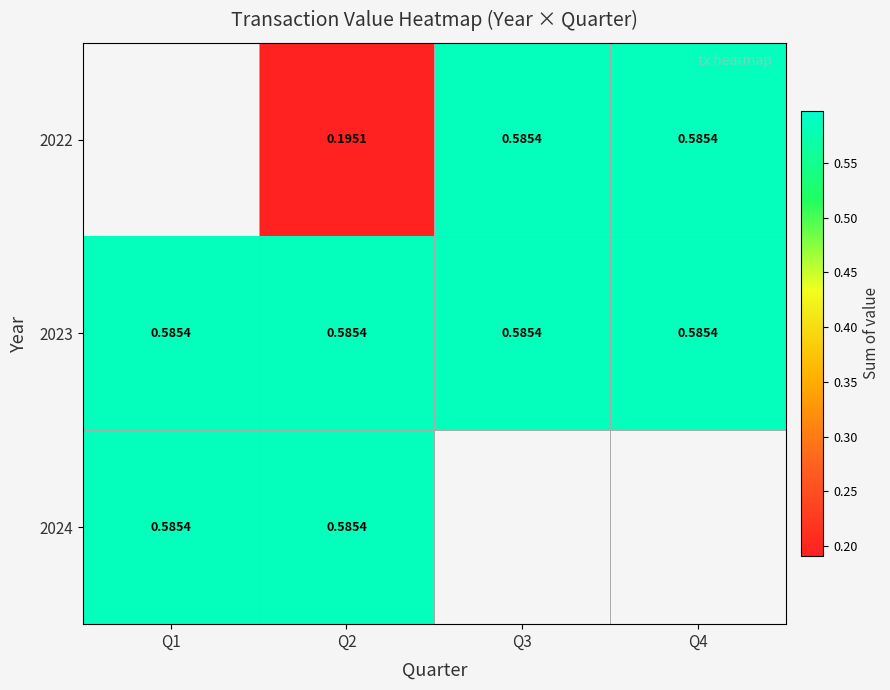

Is it true that 2022 equals 0.3 at Q2?

False